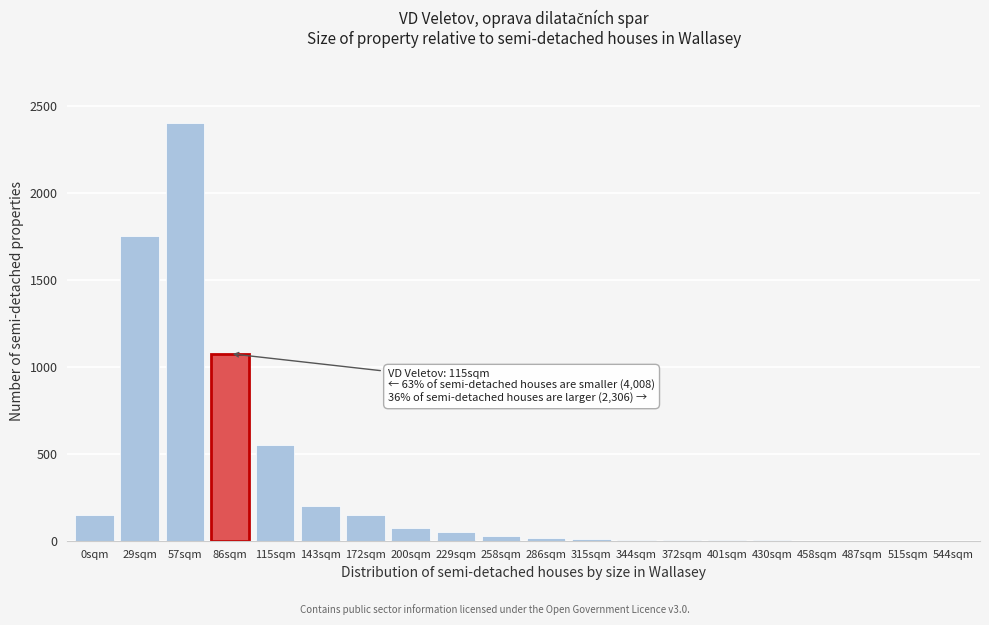

Where is the data nearest to the value 1200?

86sqm